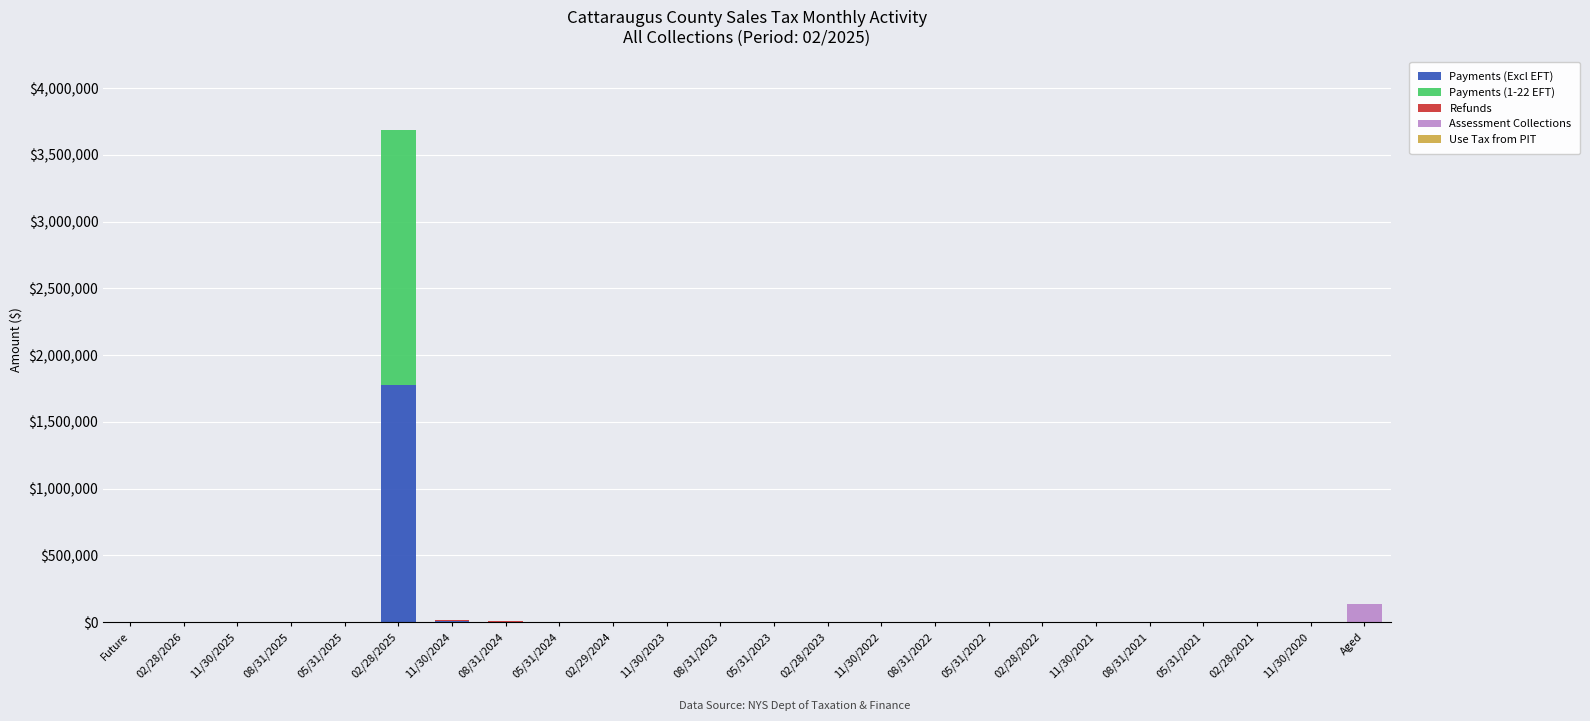

What is the highest value of the Payments (Excl EFT) series?

1775791.1